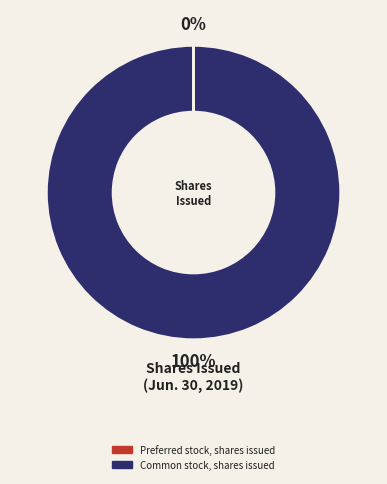

True or false: Common stock, shares issued accounts for 89% of the total.

False